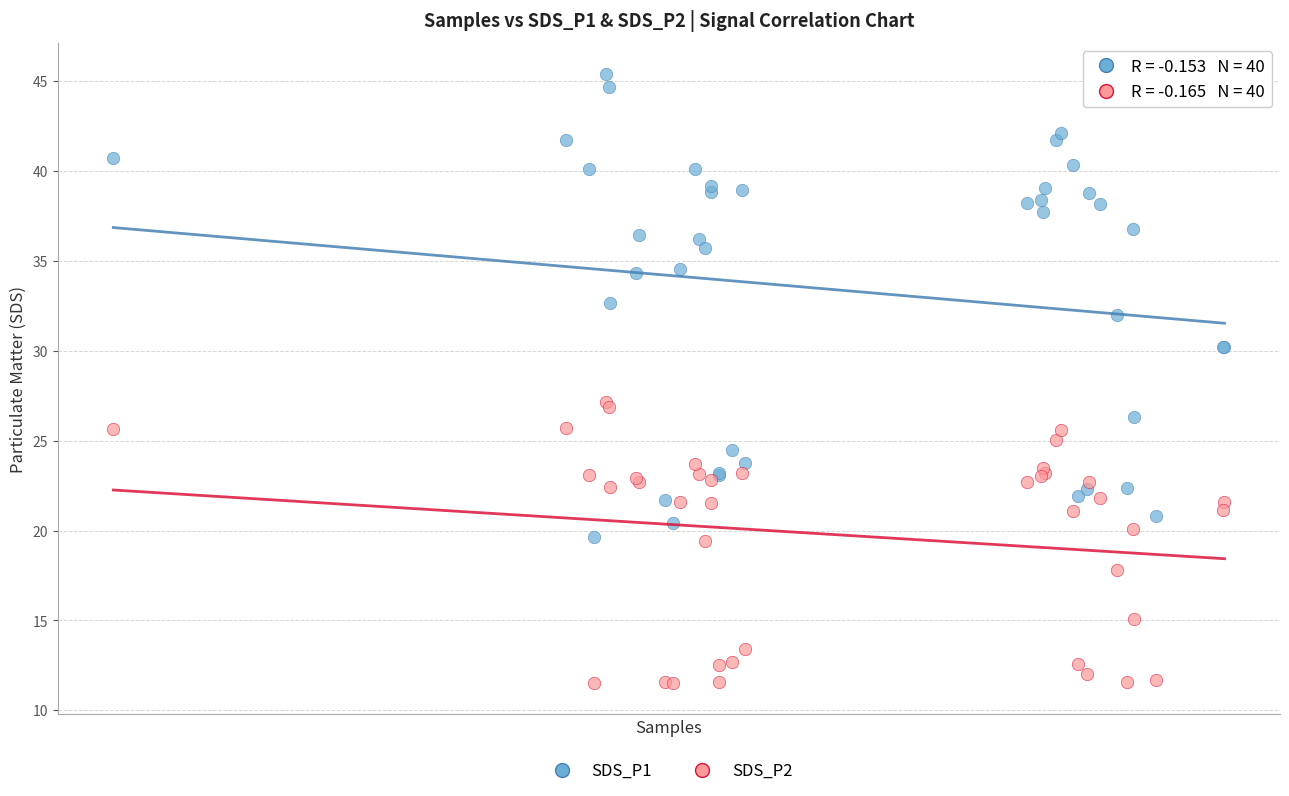

Which series reaches the maximum Y coordinate?

SDS_P1